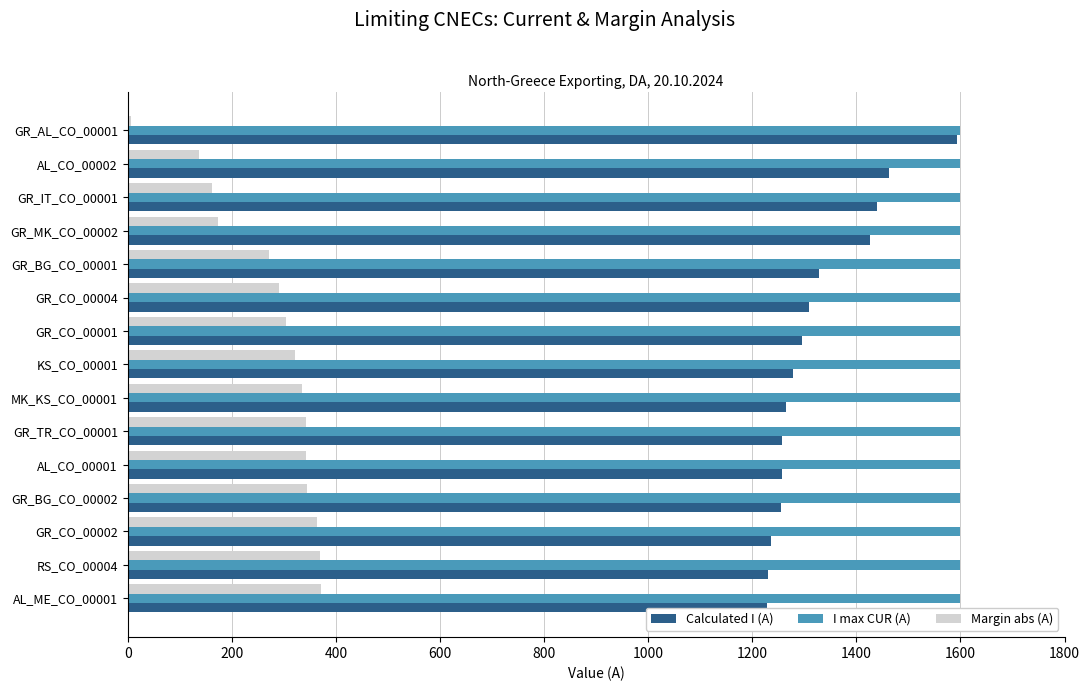

How many values in the Calculated I (A) series exceed 1279?

7